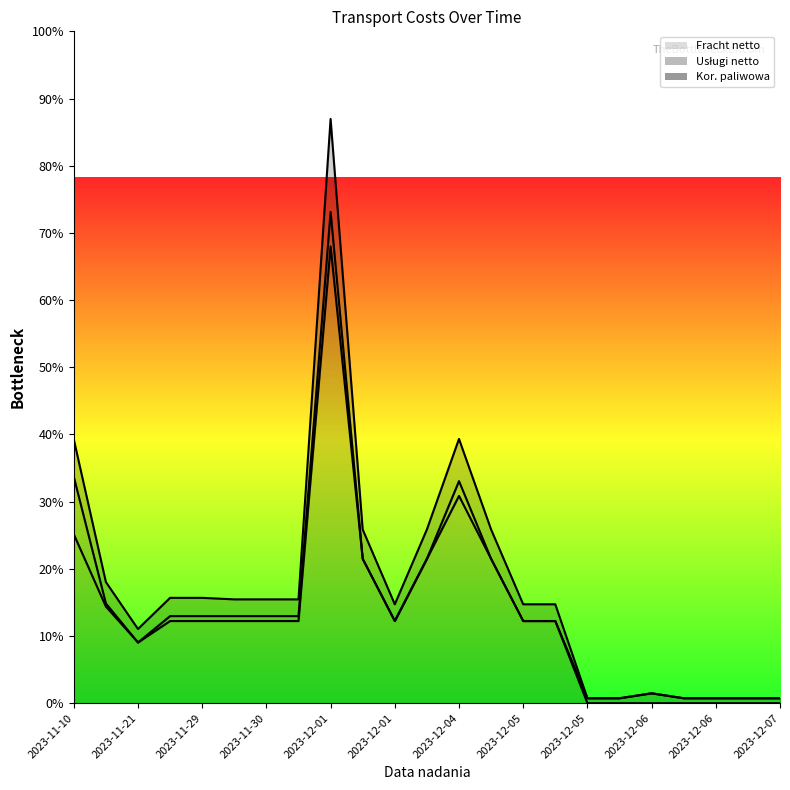

What is the difference between the Usługi netto values at 2023-12-05 and 2023-12-06?

11.0